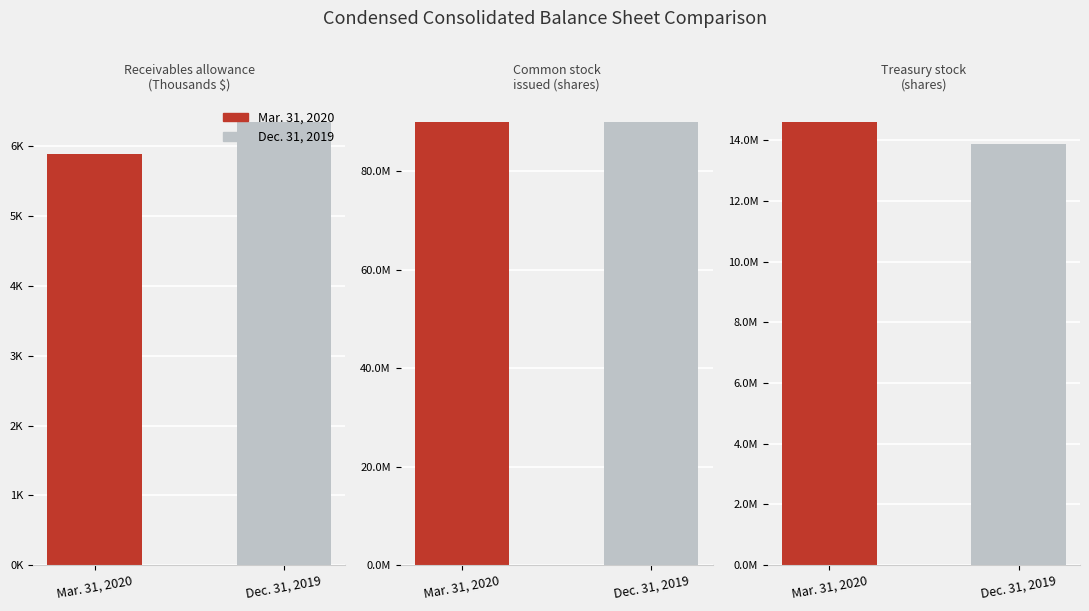

What is the approximate value of Mar. 31, 2020 at Common stock
issued (shares)?

89902247